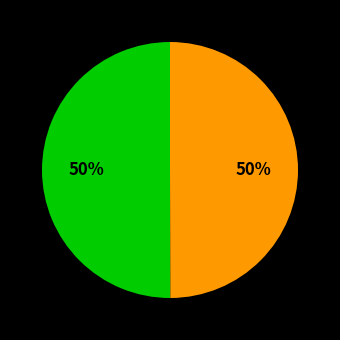

Count the number of slices in the pie.

2